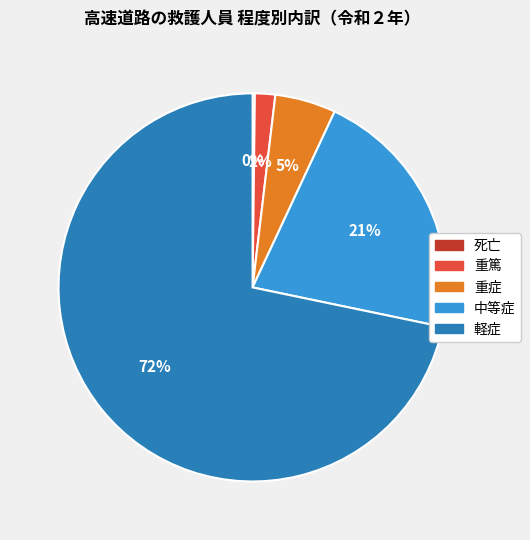

True or false: 軽症 accounts for 63% of the total.

False